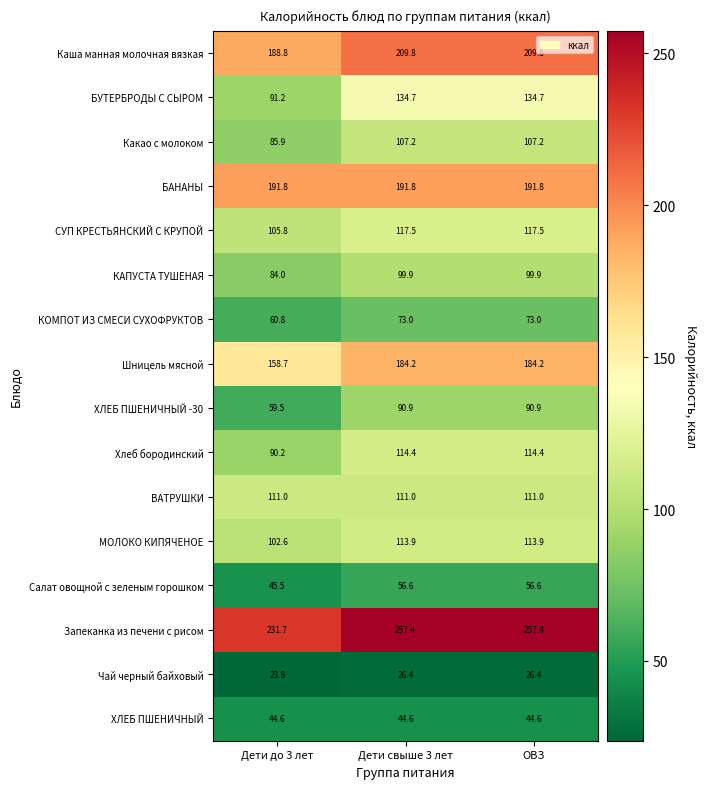

Rank the series at ОВЗ from lowest to highest value.

Чай черный байховый, ХЛЕБ ПШЕНИЧНЫЙ, Салат овощной с зеленым горошком, КОМПОТ ИЗ СМЕСИ СУХОФРУКТОВ, ХЛЕБ ПШЕНИЧНЫЙ -30, КАПУСТА ТУШЕНАЯ, Какао с молоком, ВАТРУШКИ, МОЛОКО КИПЯЧЕНОЕ, Хлеб бородинский, СУП КРЕСТЬЯНСКИЙ С КРУПОЙ, БУТЕРБРОДЫ С СЫРОМ, Шницель мясной, БАНАНЫ, Каша манная молочная вязкая, Запеканка из печени с рисом